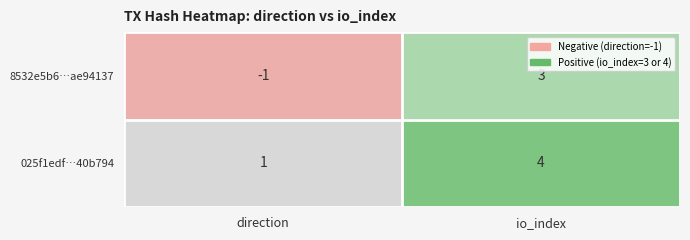

At which category does the chart reach its minimum across all series?

direction